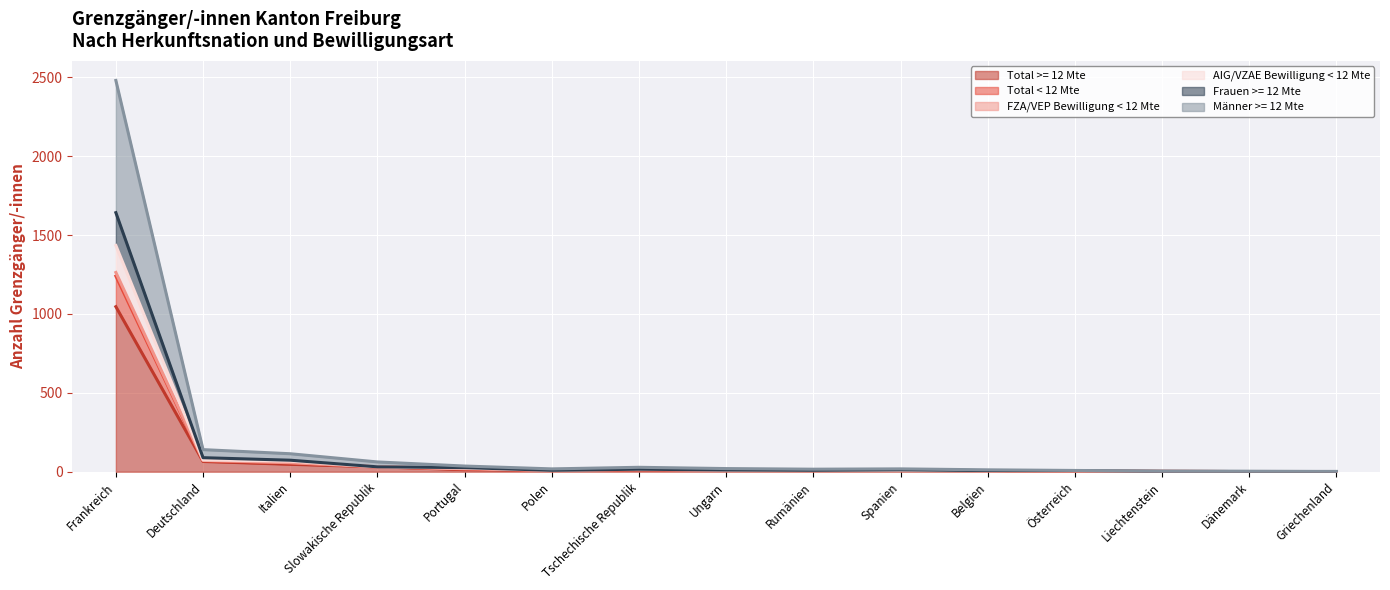

Which category has the lowest value across all series?

Dänemark